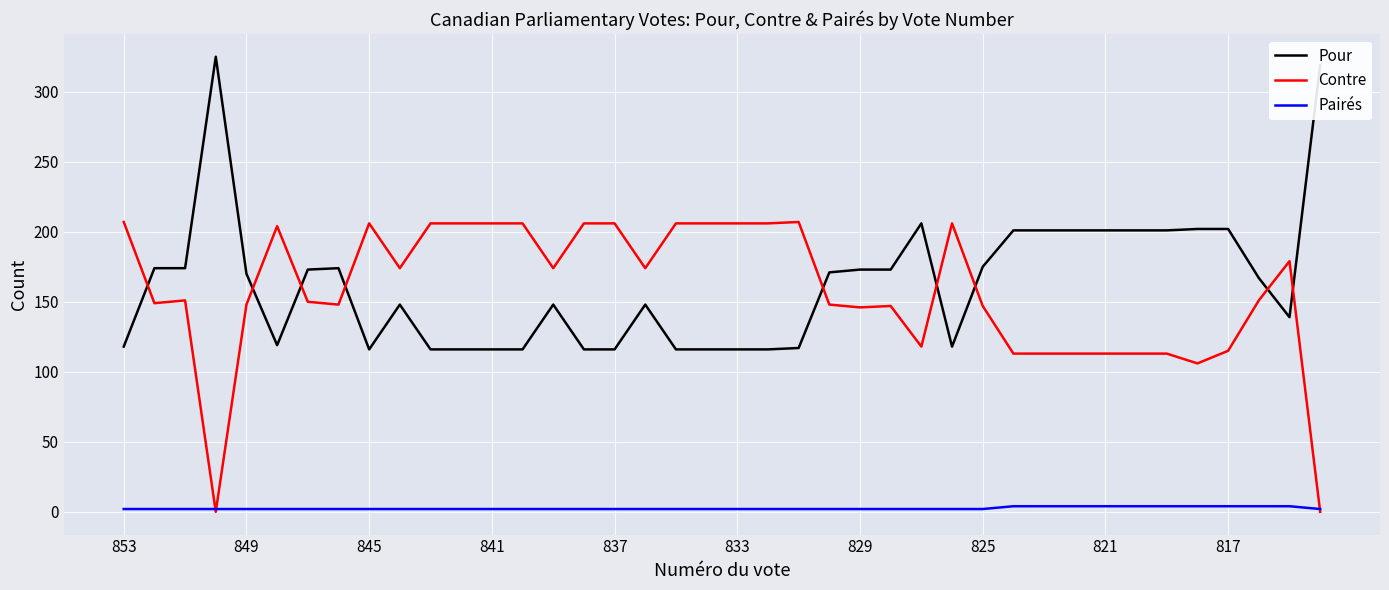

What is the lowest value of the Pour series?

116